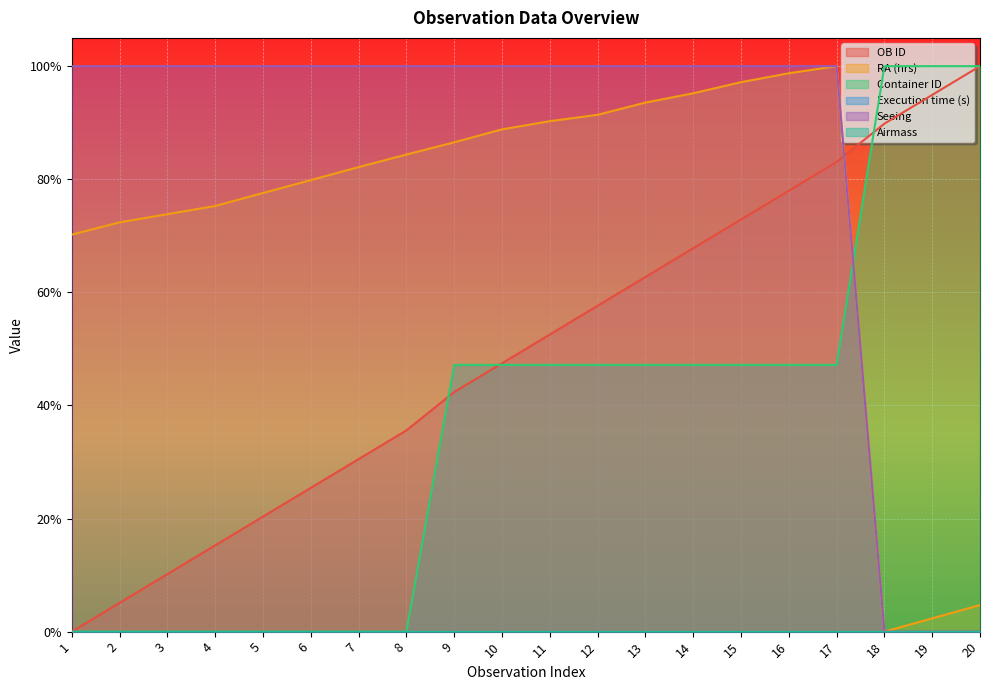

Does the chart display data point markers on the line(s)?

No